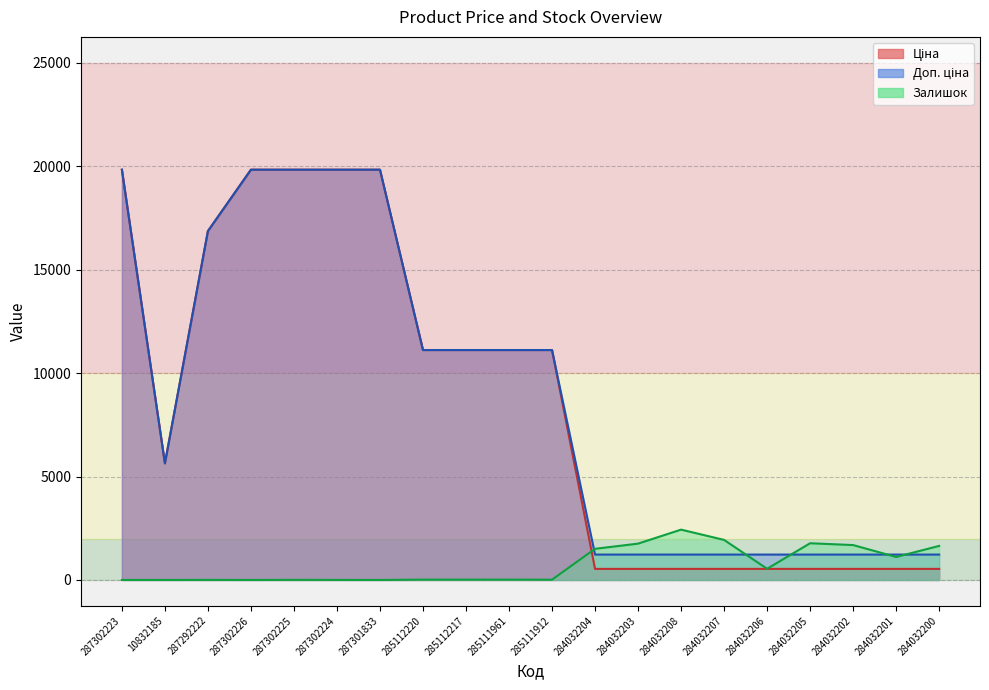

What is the difference between the highest and lowest values at 285112217?

11096.6